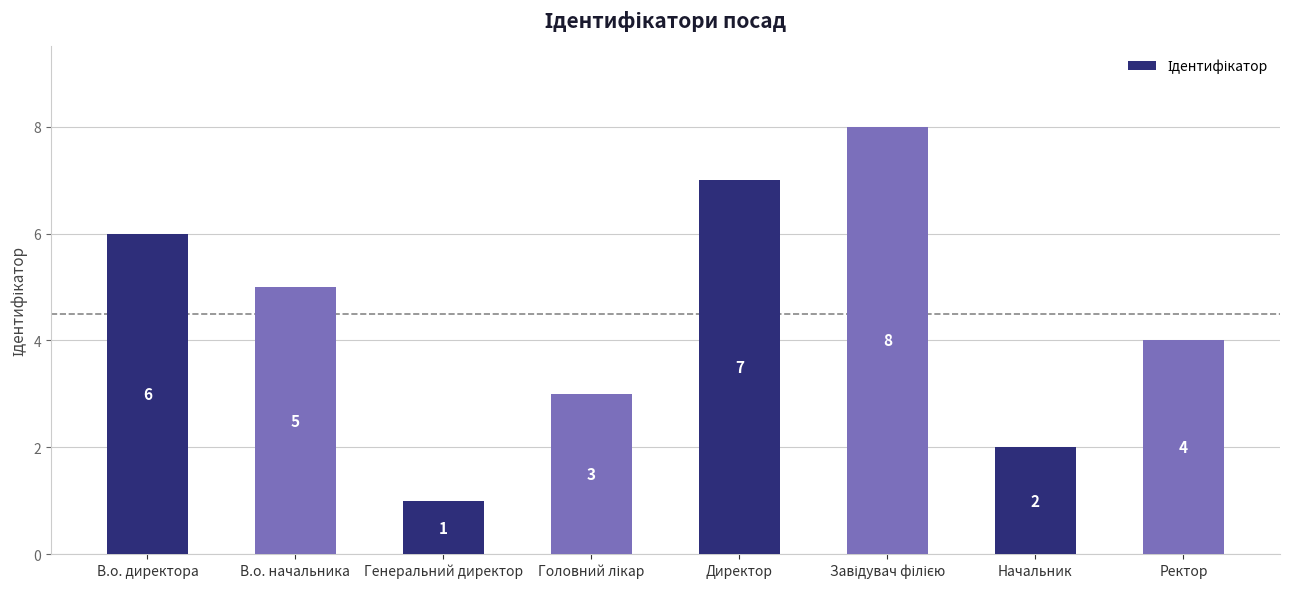

What is the sum of the values at В.о. директора and Начальник?

8